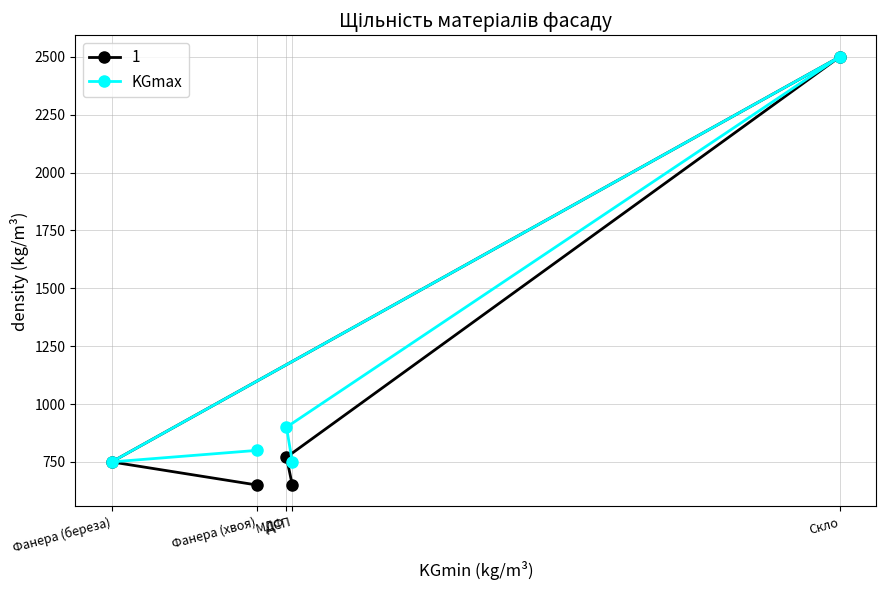

True or false: the data shows 403 at МДФ.

False